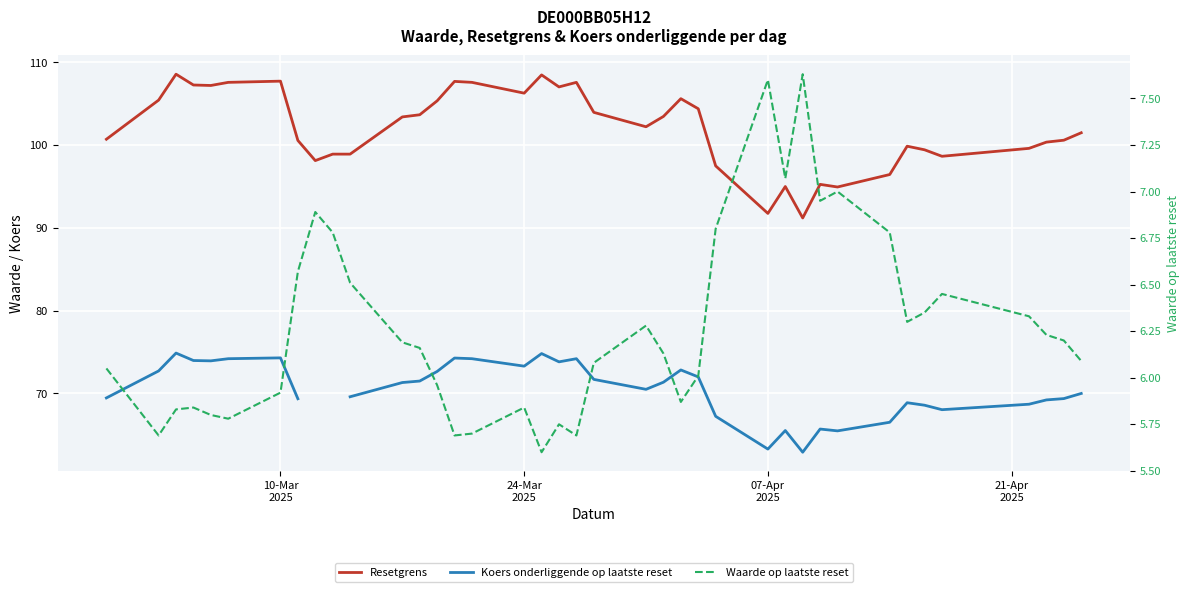

How many distinct data groups are displayed?

3